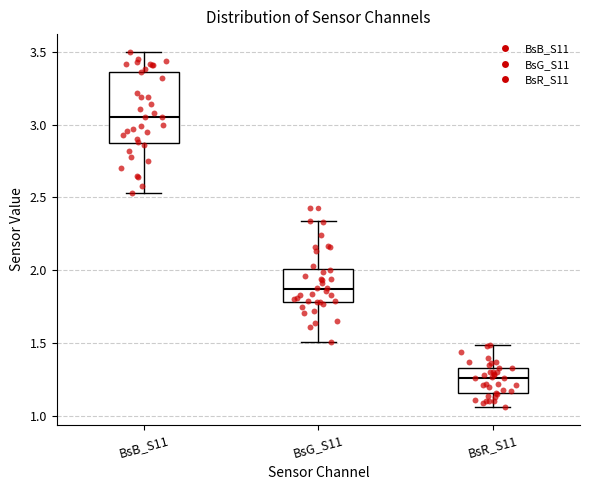

Comparing the boxes themselves (not the whiskers), which one is the tallest?

BsB_S11